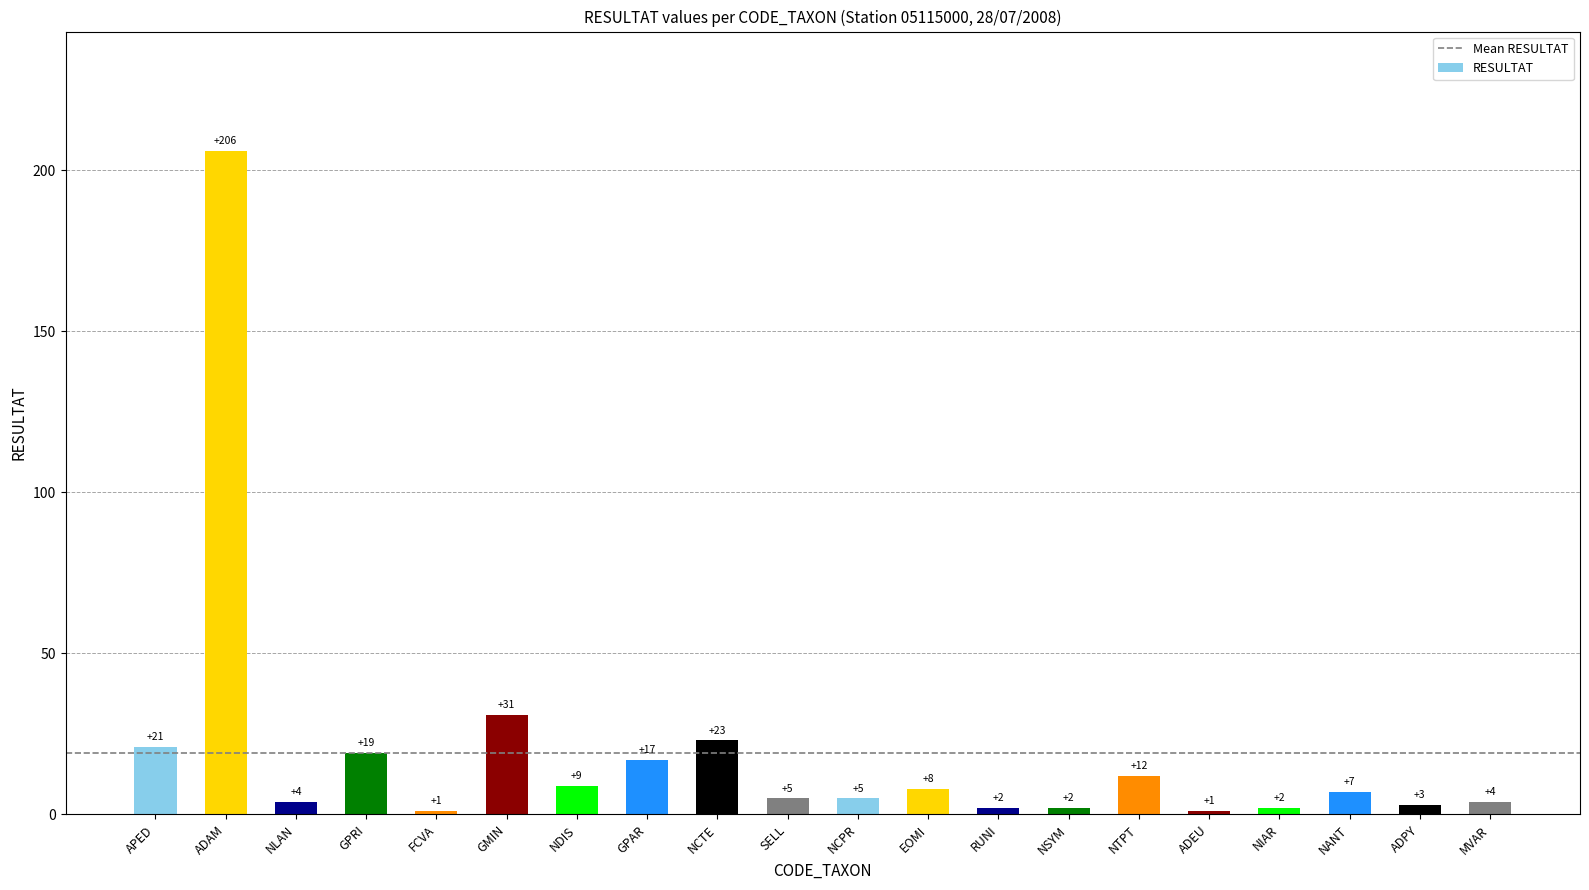

Is it true that the value at RUNI is 2?

True